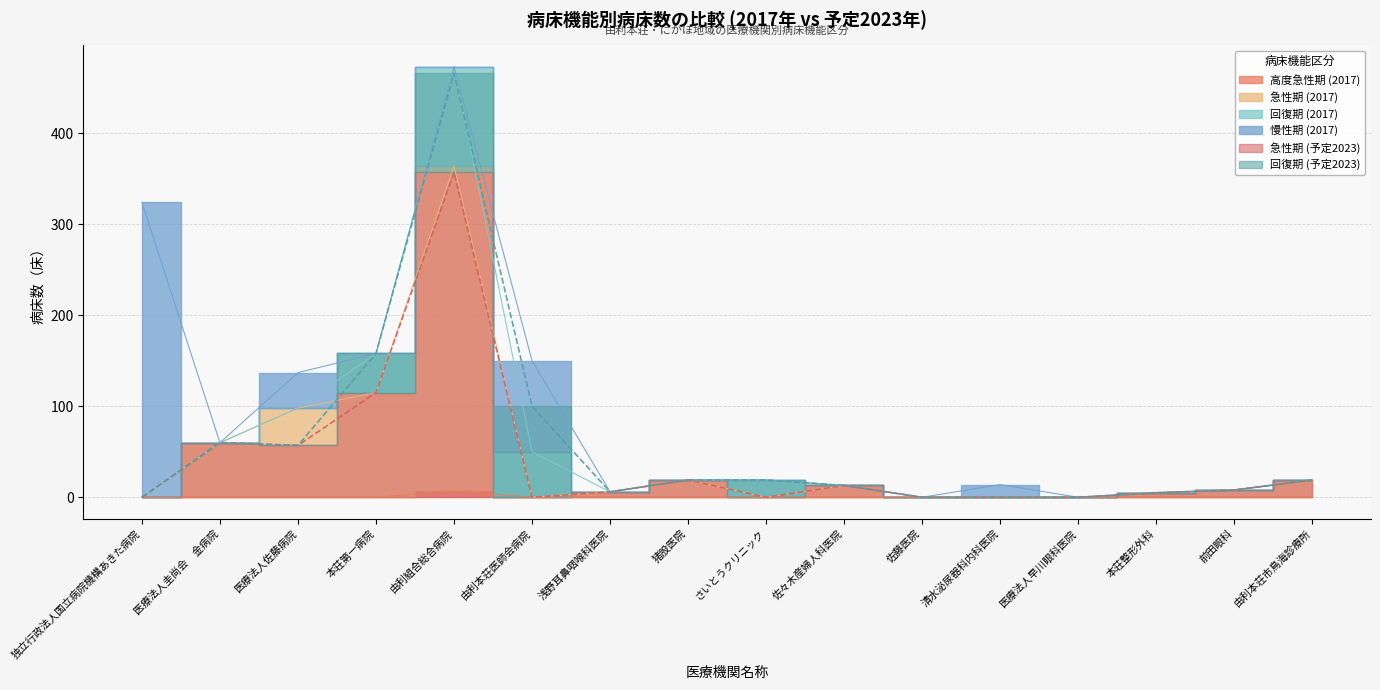

Where does the 急性期 (予定2023) series first go above 8?

医療法人圭尚会　金病院